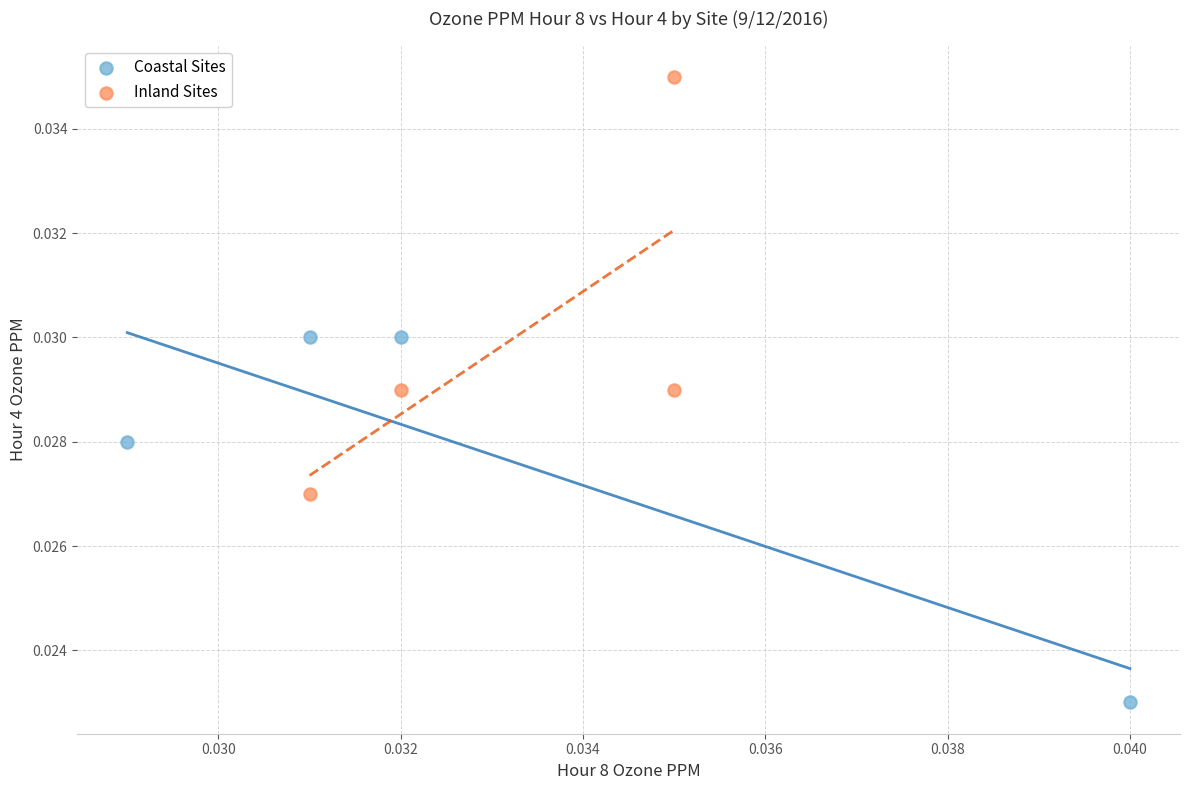

Which series reaches the maximum Y coordinate?

Inland Sites